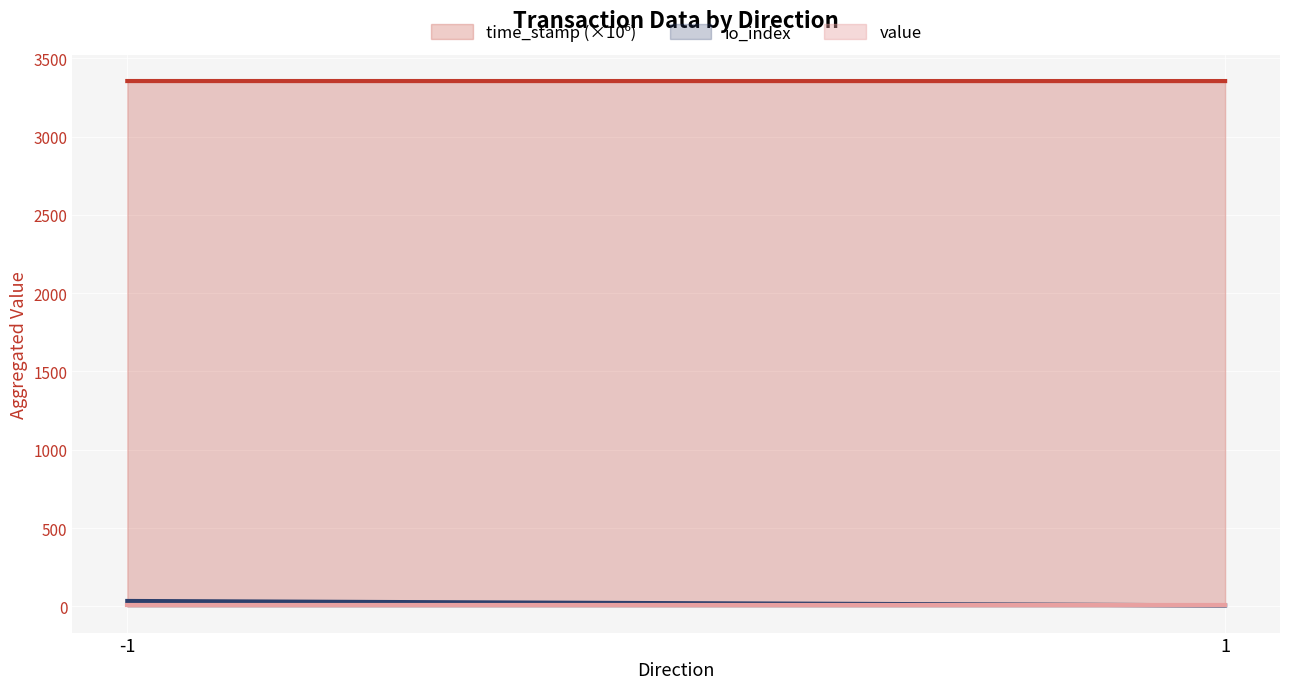

How many lines are shown in the chart?

3